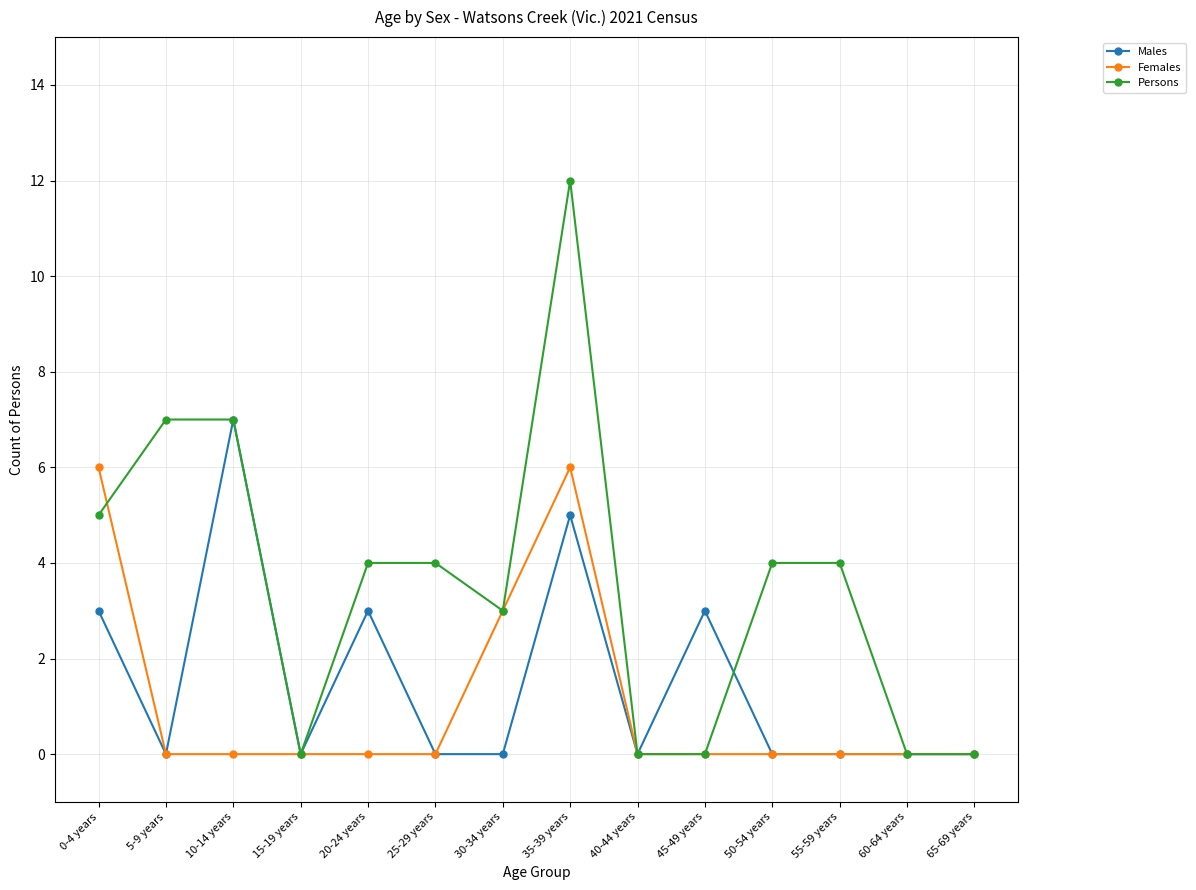

List the series in order of their overall mean, highest first.

Persons, Males, Females